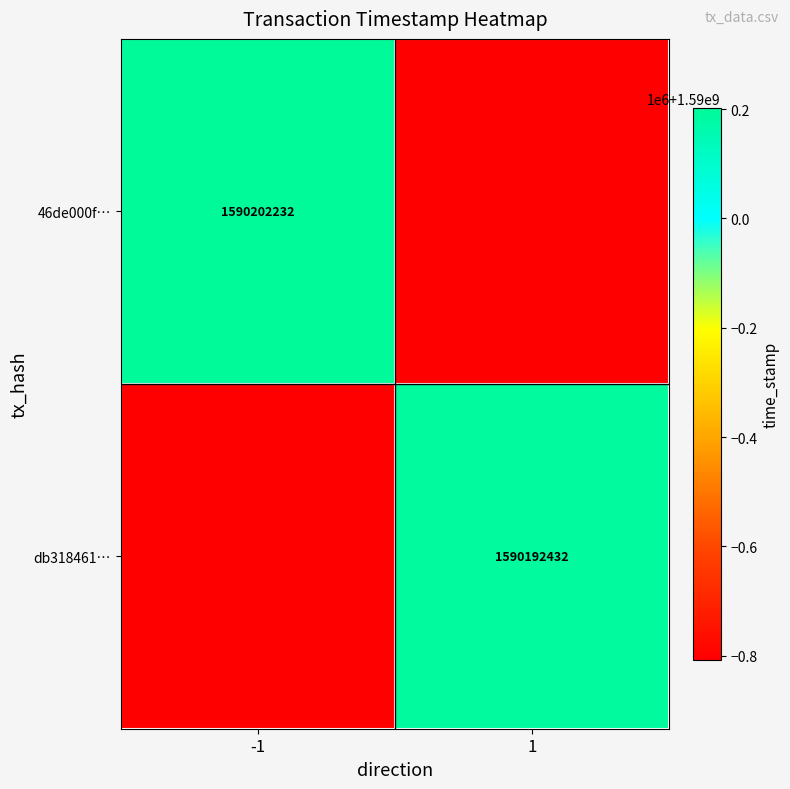

Is the value of 46de000f… at -1 greater than the value of db318461… at 1?

Yes